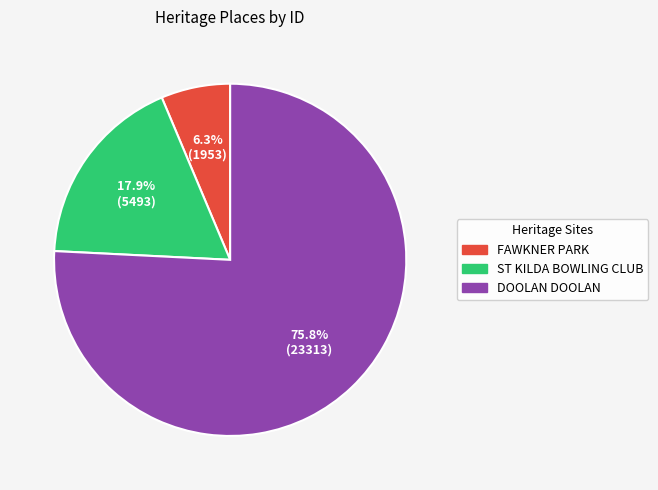

Approximately how many times larger is the value at DOOLAN DOOLAN compared to ST KILDA BOWLING CLUB?

4.2